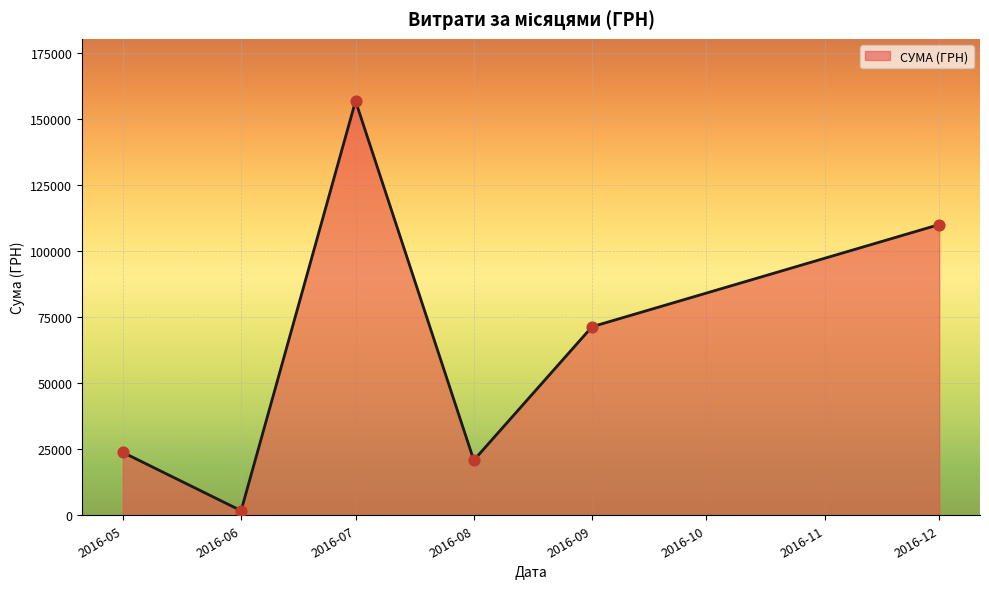

Between 2016-07 and 2016-05, which is larger?

2016-07